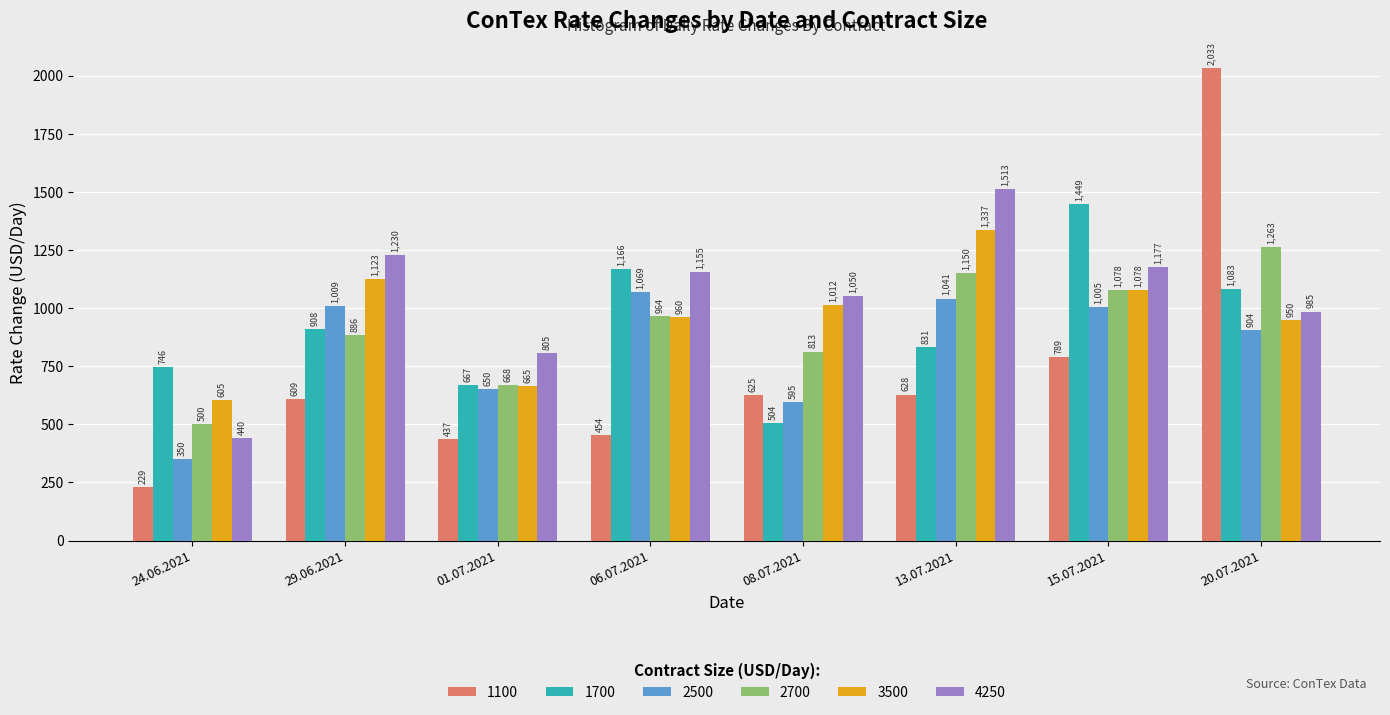

At how many categories does at least one series exceed 863?

6